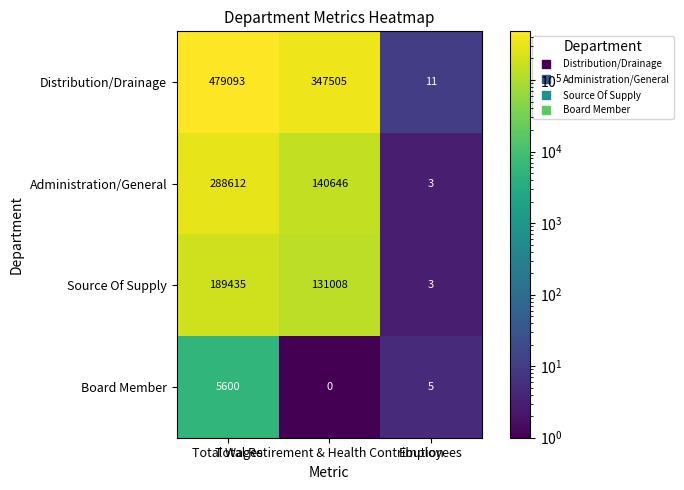

What is the greatest value displayed?

479093